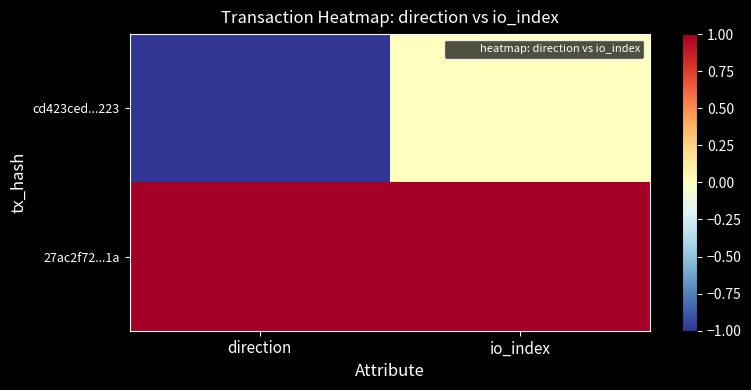

What is the maximum value shown in the chart?

1